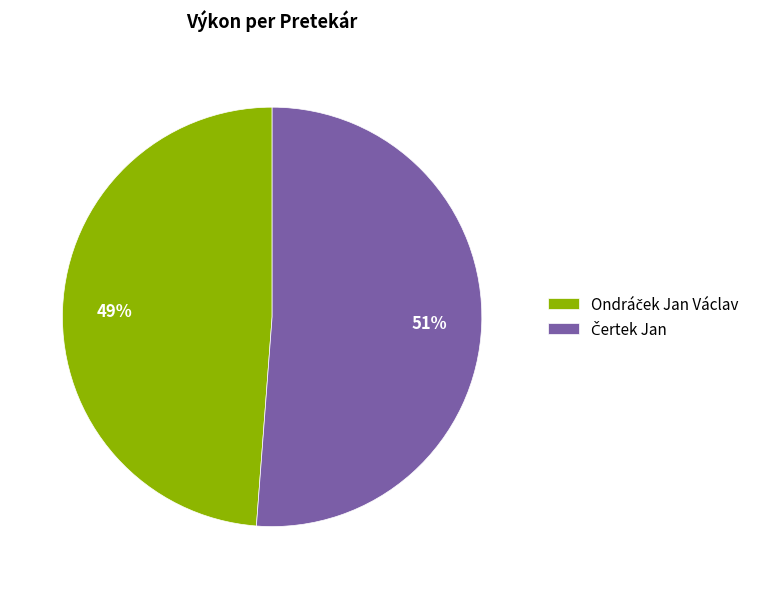

To the nearest percent, what is the average slice percentage?

50%